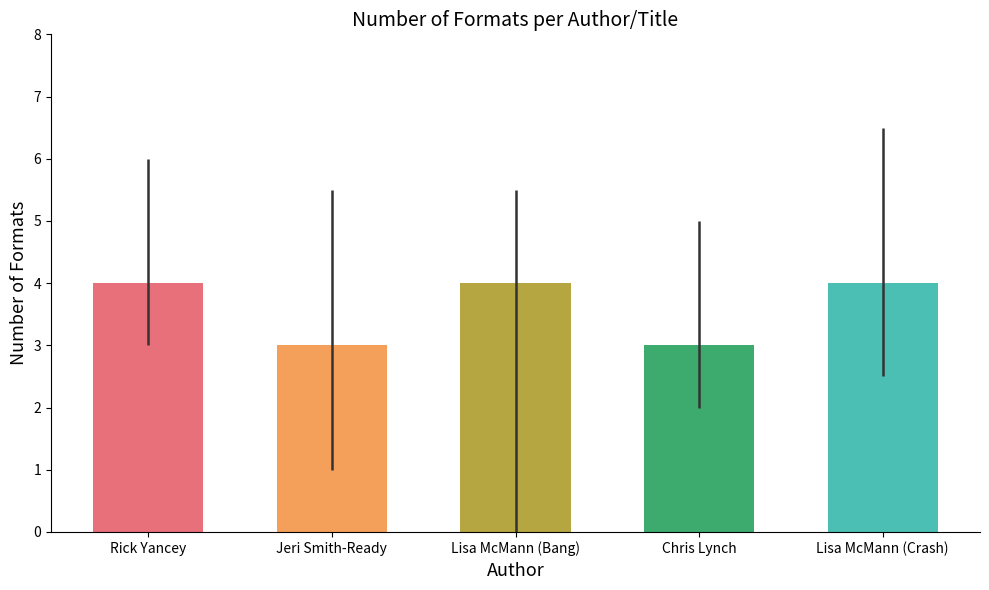

Is it true that the value at Rick Yancey is 4?

True